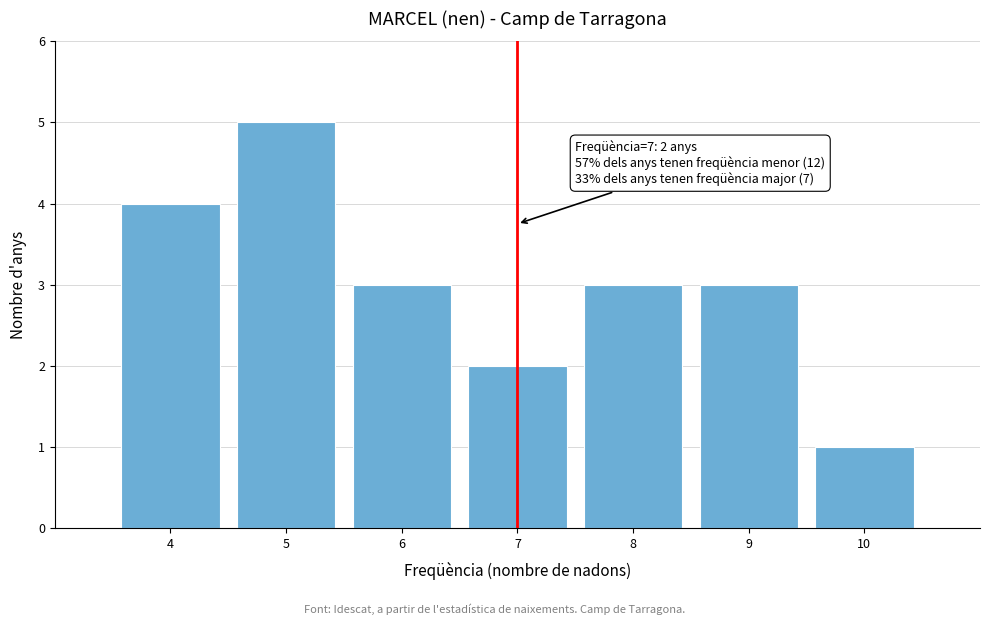

Reading left to right, extract all data points from this chart.

4	5	3	2	3	3	1